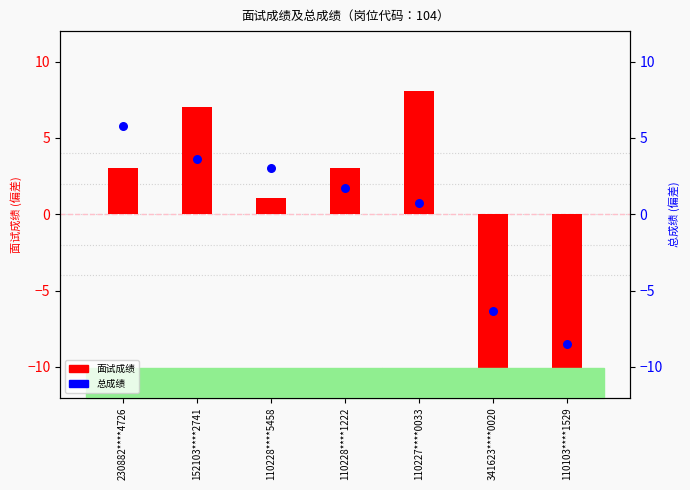

Which series contains the lowest Y value?

面试成绩 (centered)